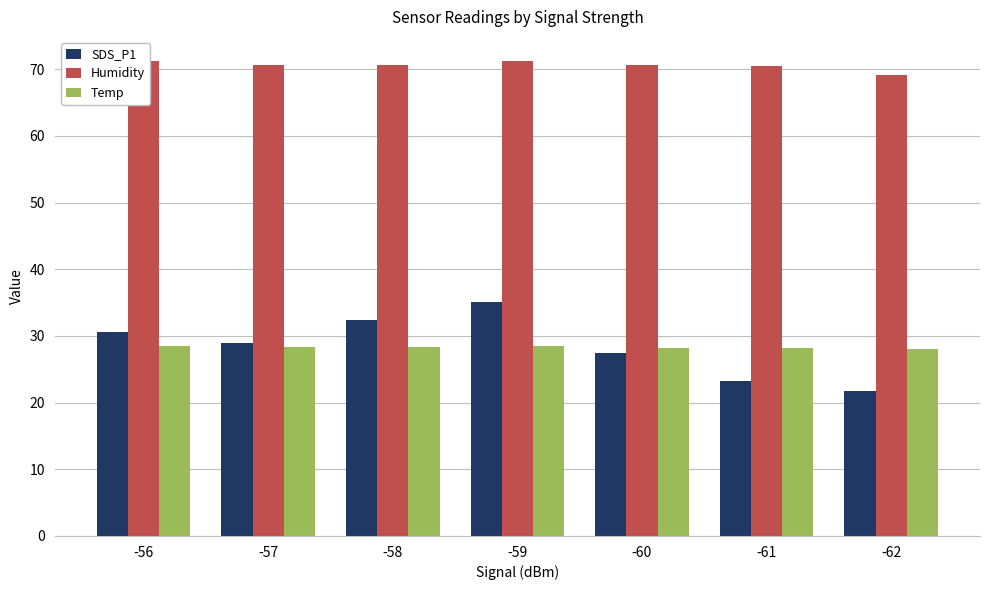

At how many categories does at least one series exceed 36?

7